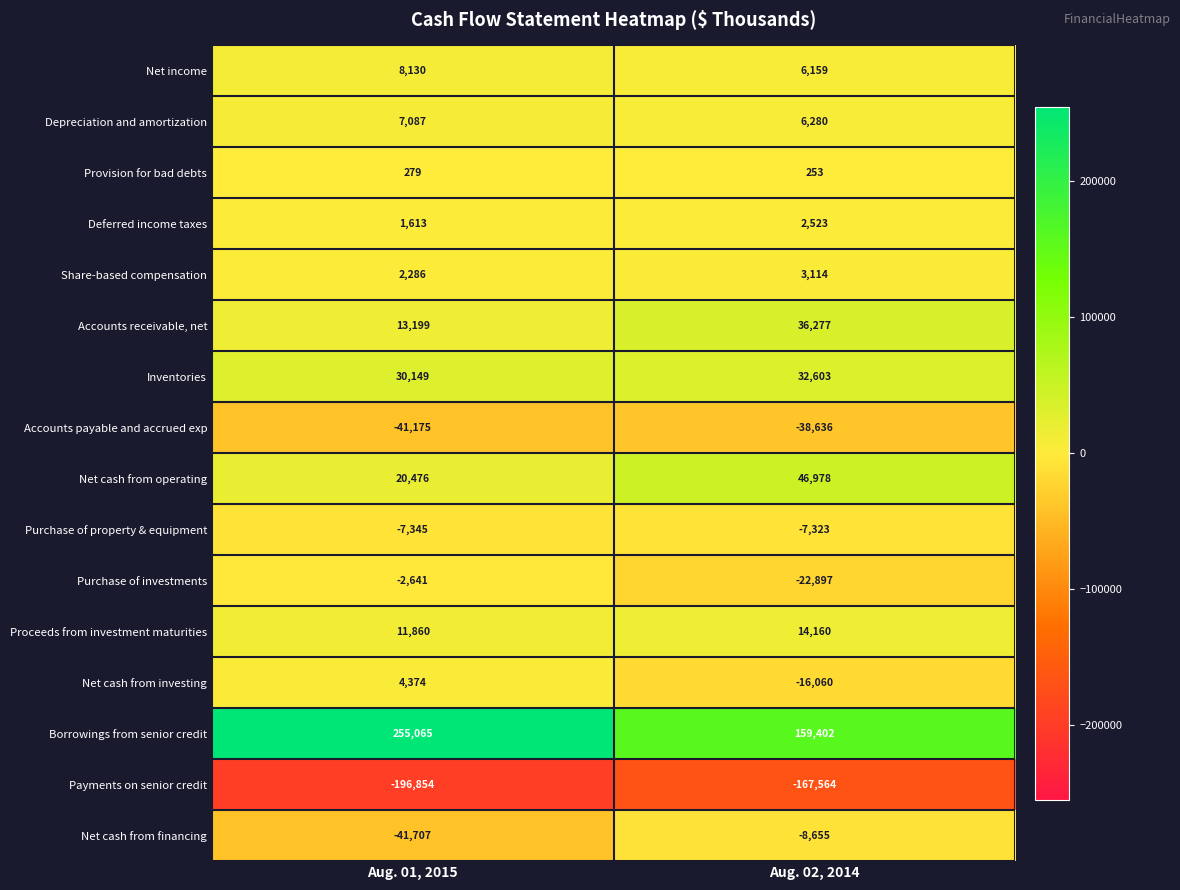

At Aug. 02, 2014, list the series in order from largest to smallest.

Borrowings from senior credit, Net cash from operating, Accounts receivable, net, Inventories, Proceeds from investment maturities, Depreciation and amortization, Net income, Share-based compensation, Deferred income taxes, Provision for bad debts, Purchase of property & equipment, Net cash from financing, Net cash from investing, Purchase of investments, Accounts payable and accrued exp, Payments on senior credit